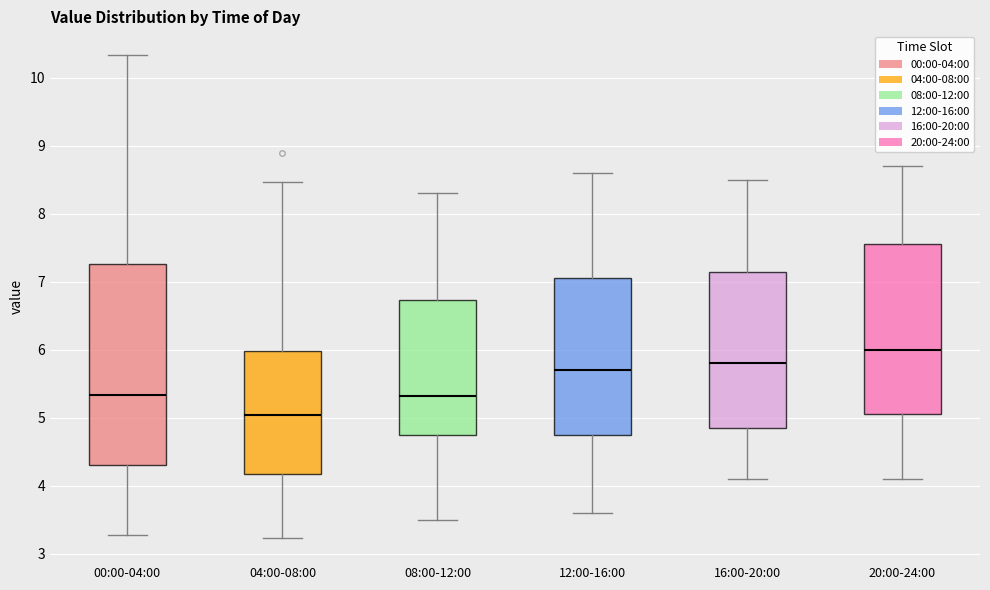

Which box is the tallest, from its lower edge to its upper edge?

00:00-04:00